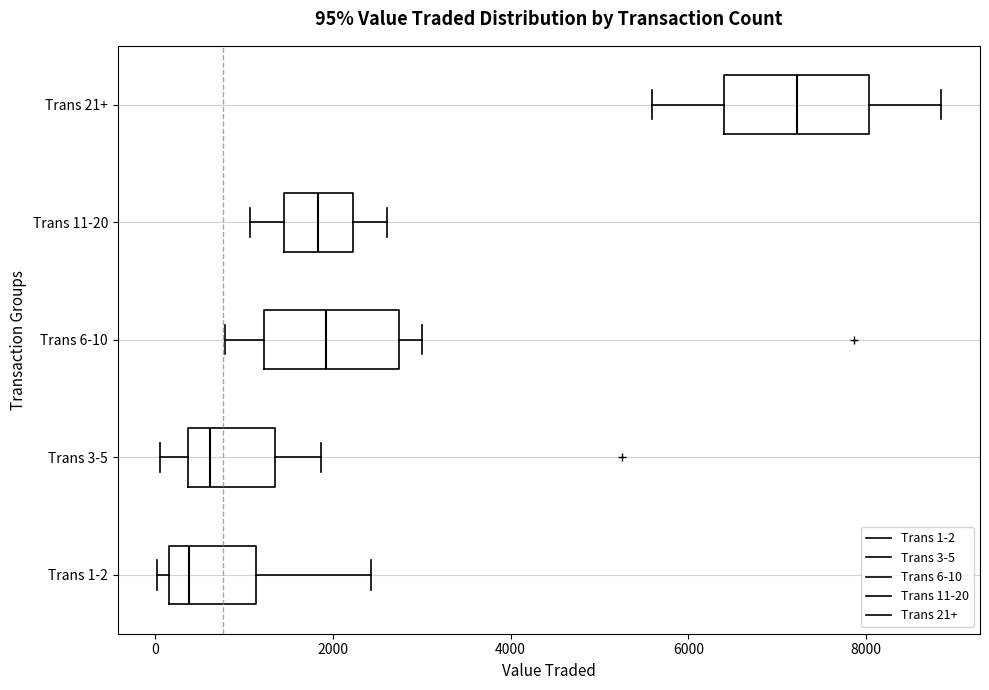

Which box's median line is the furthest to the left?

Trans 1-2